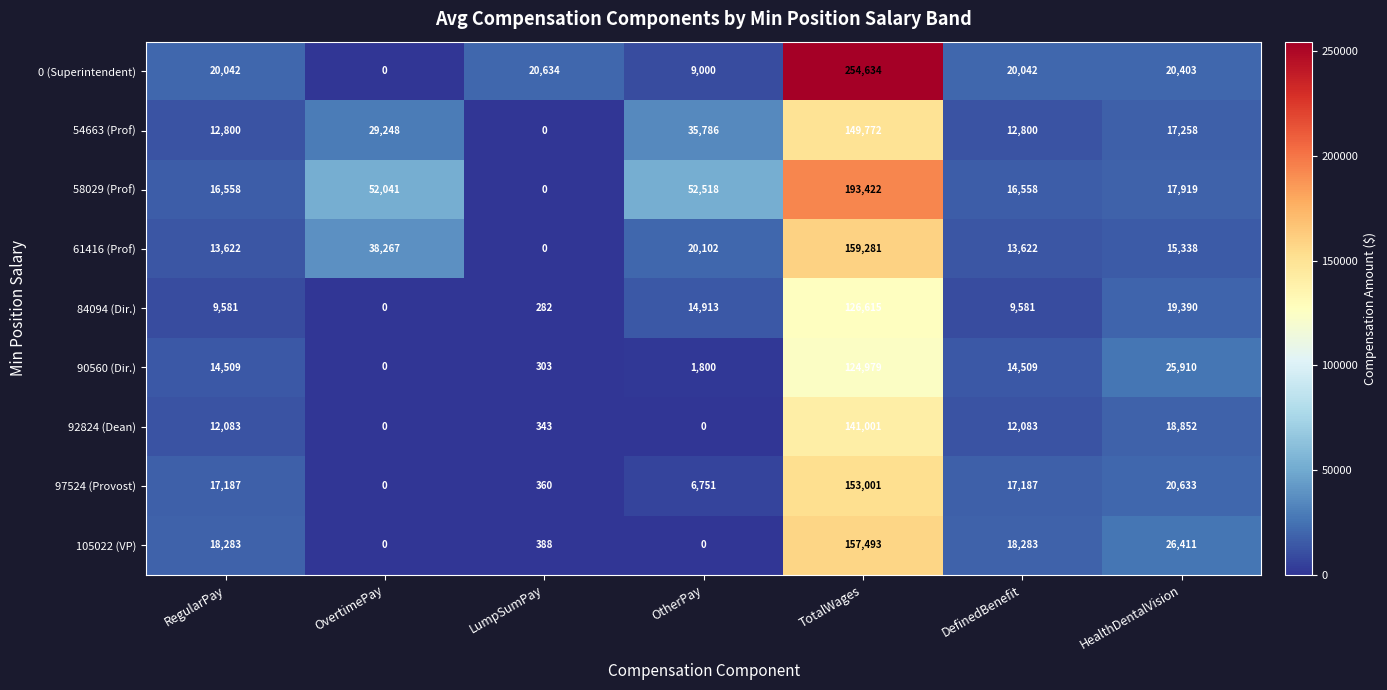

Count the number of data series in this chart.

9